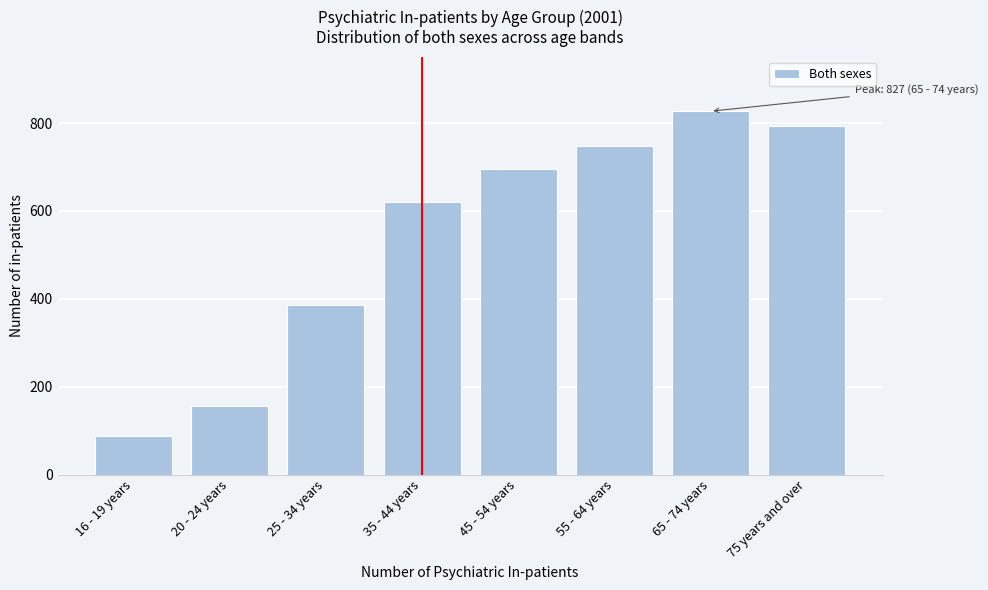

Reading left to right, what are all the values shown in this chart?

16 - 19 years=88	20 - 24 years=156	25 - 34 years=386	35 - 44 years=621	45 - 54 years=696	55 - 64 years=749	65 - 74 years=827	75 years and over=794